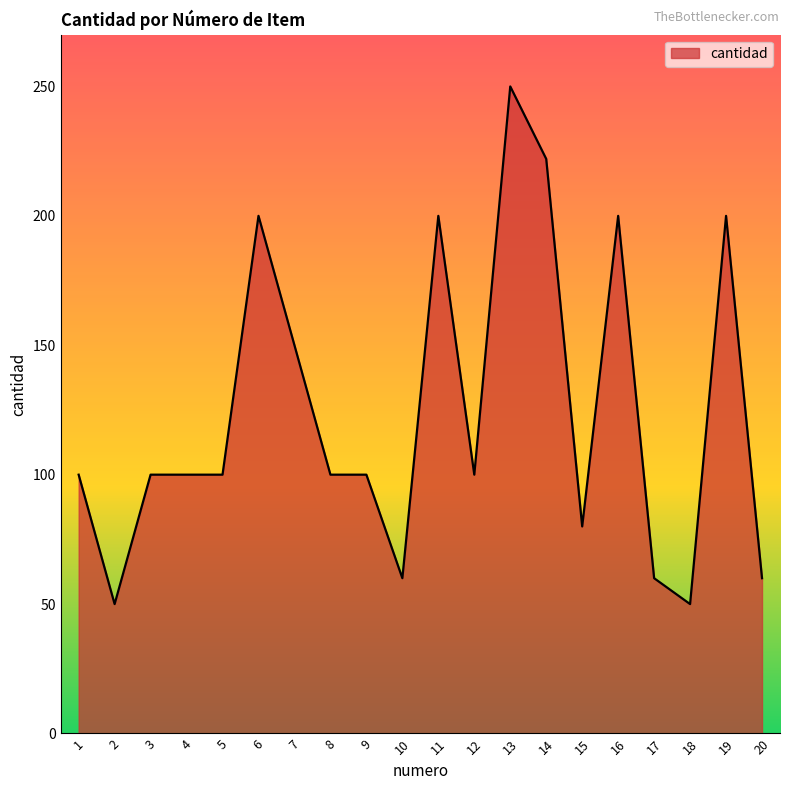

Reading right to left, transcribe all the data shown in this chart.

60	200	50	60	200	80	222	250	100	200	60	100	100	150	200	100	100	100	50	100